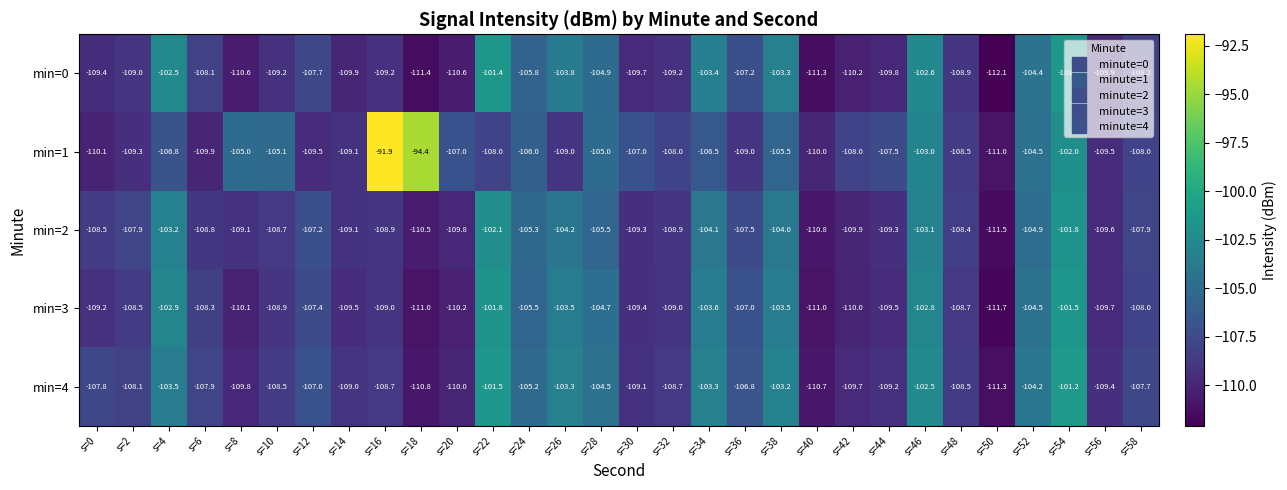

Is it true that min=0 equals -146.1 at s=30?

False